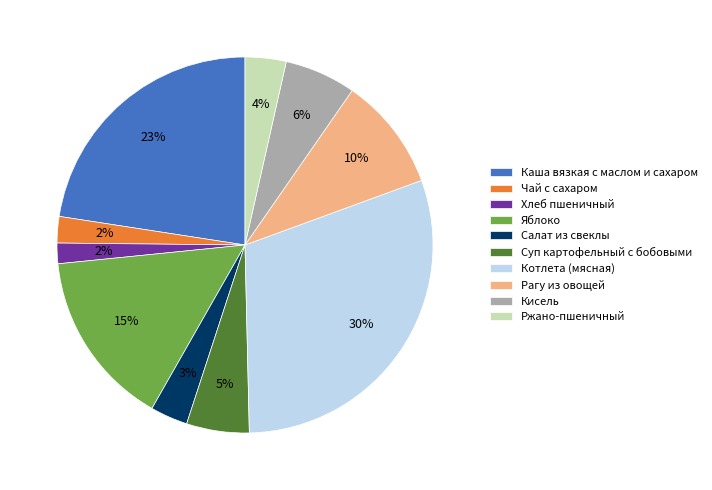

Which category has the biggest portion of the pie?

Котлета (мясная)